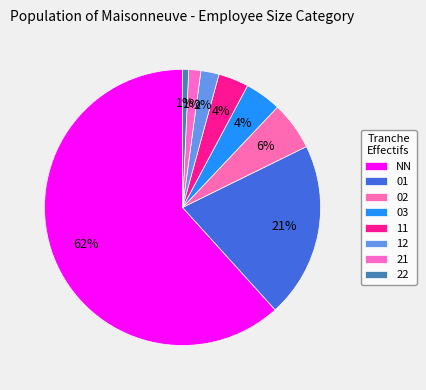

What is the majority slice?

NN